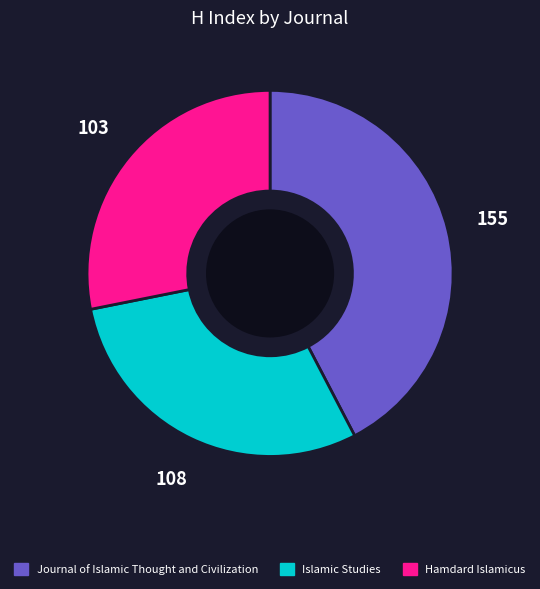

Is there a majority slice in this chart?

No